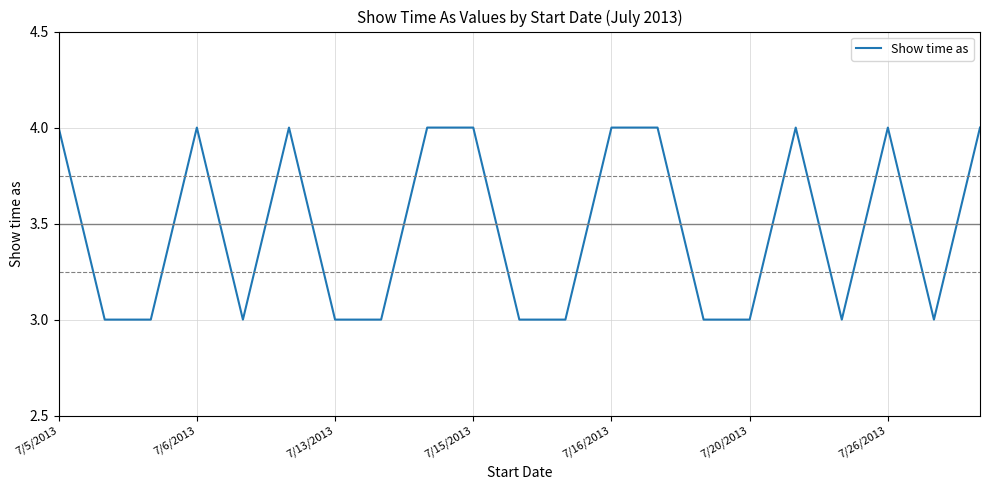

What is the smallest value displayed?

3